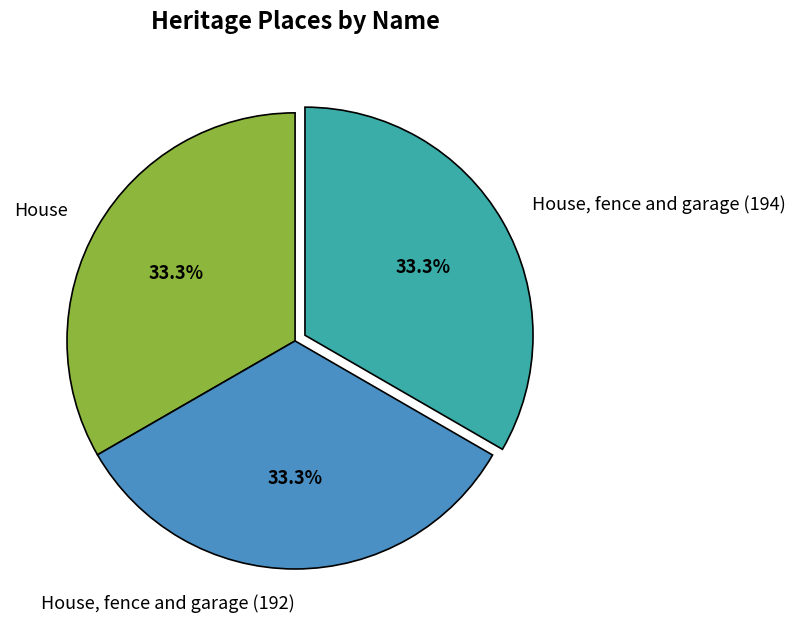

How many segments does this pie chart have?

3